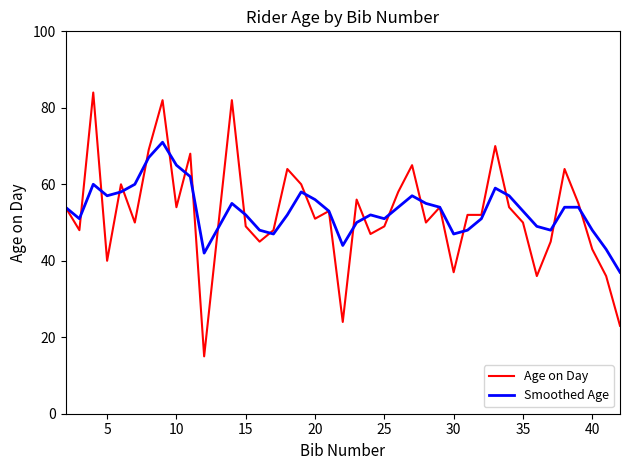

Which series has the widest spread of values?

Age on Day